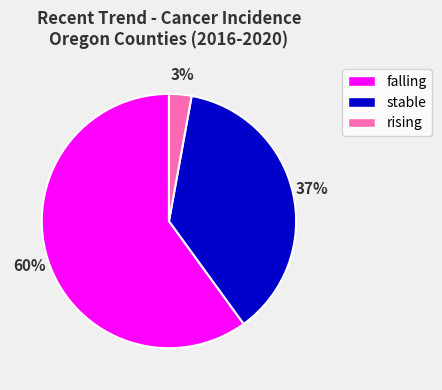

Rank the categories by value from highest to lowest.

falling, stable, rising